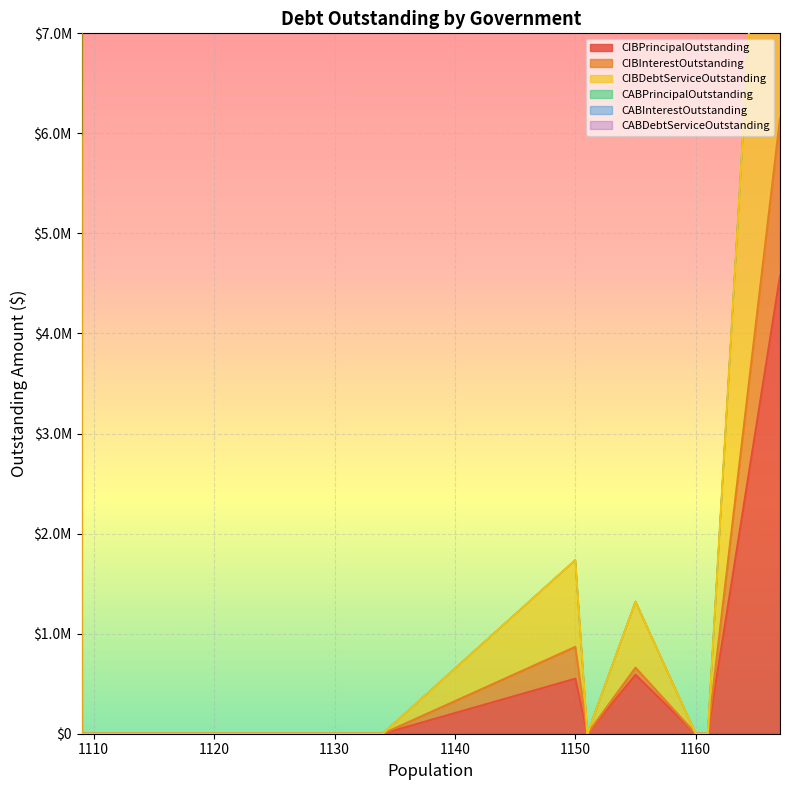

At how many categories does at least one series exceed 2578728?

2